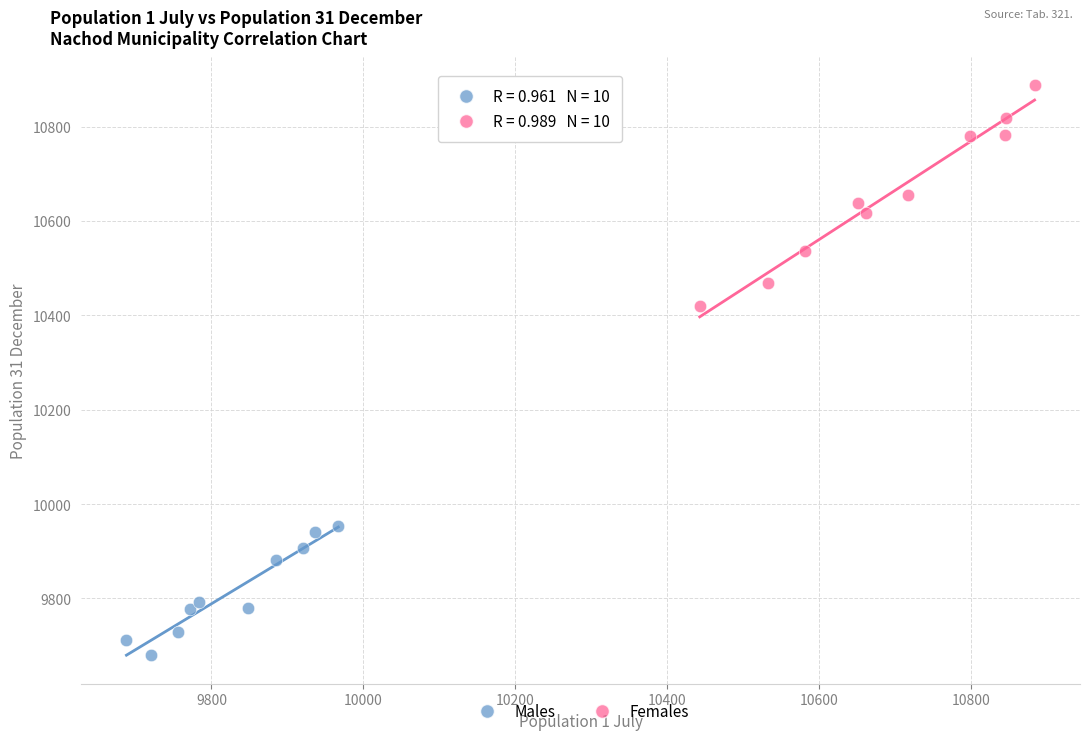

Which series reaches the maximum Y coordinate?

Females